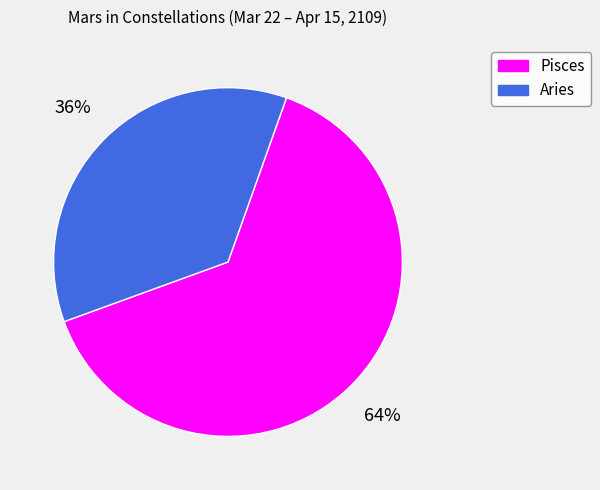

Is there a majority slice in this chart?

Yes